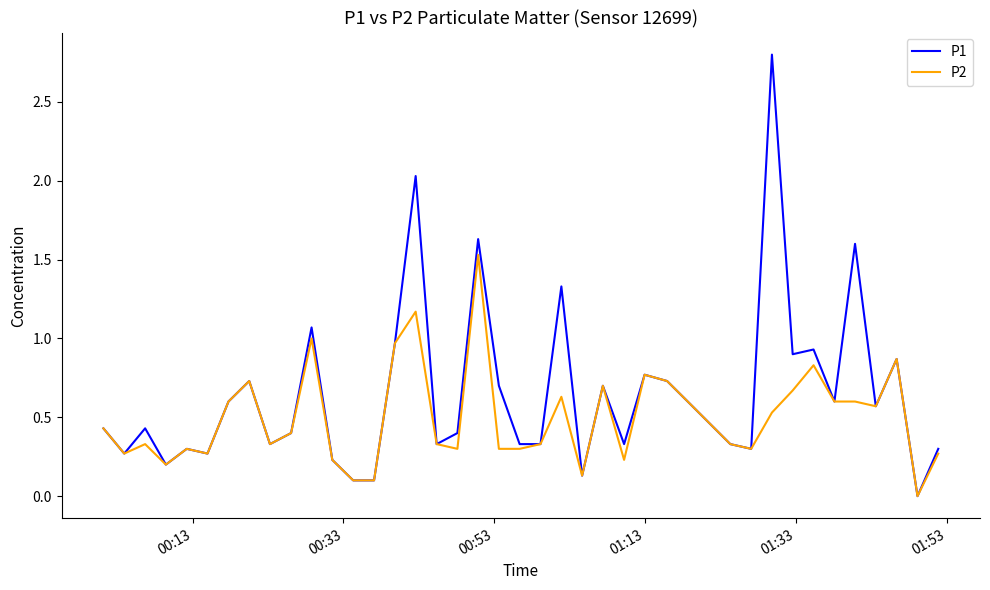

How many lines are shown in the chart?

2